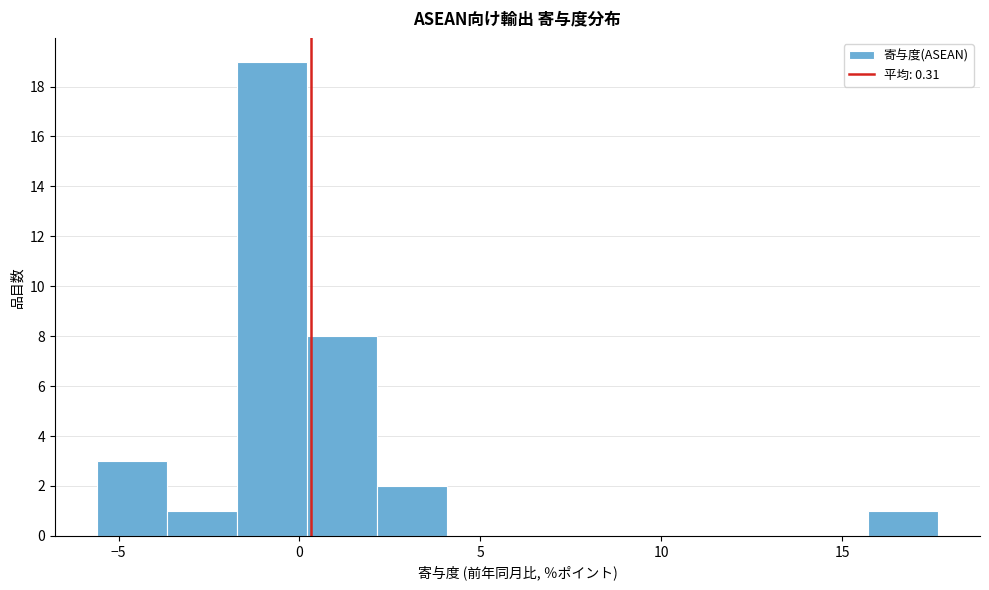

Read against the x-axis, roughly where is the centre of the tallest bar?

-1.0